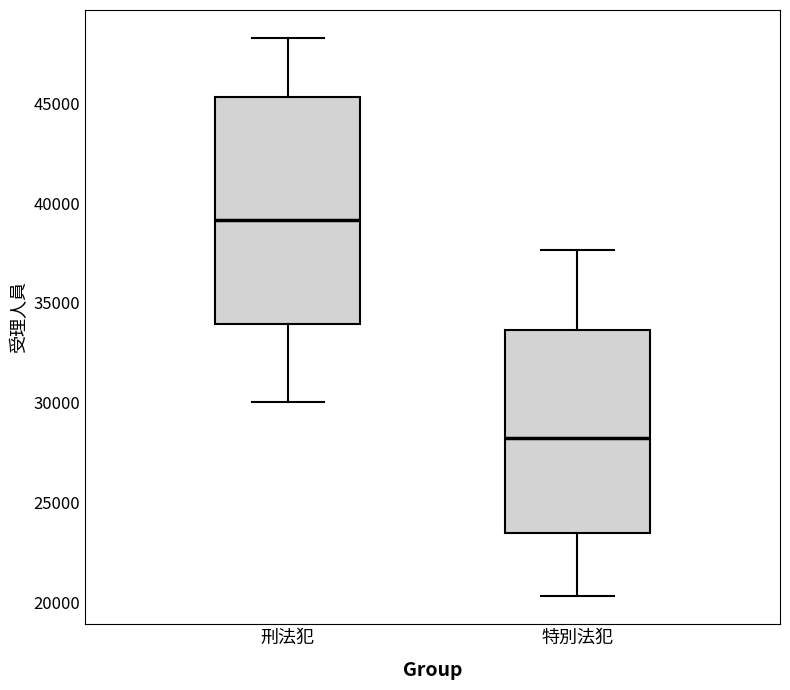

Reading left to right, transcribe this box plot: for each box, give where its median line is, the range the box spans, and where its two whiskers end, as read against the y-axis. The values are not printed on the chart, so give them approximately, as read against the axis.

刑法犯: median 39000, box 34000 to 45500, whiskers 30000 to 48500
特別法犯: median 28000, box 23500 to 33500, whiskers 20500 to 37500